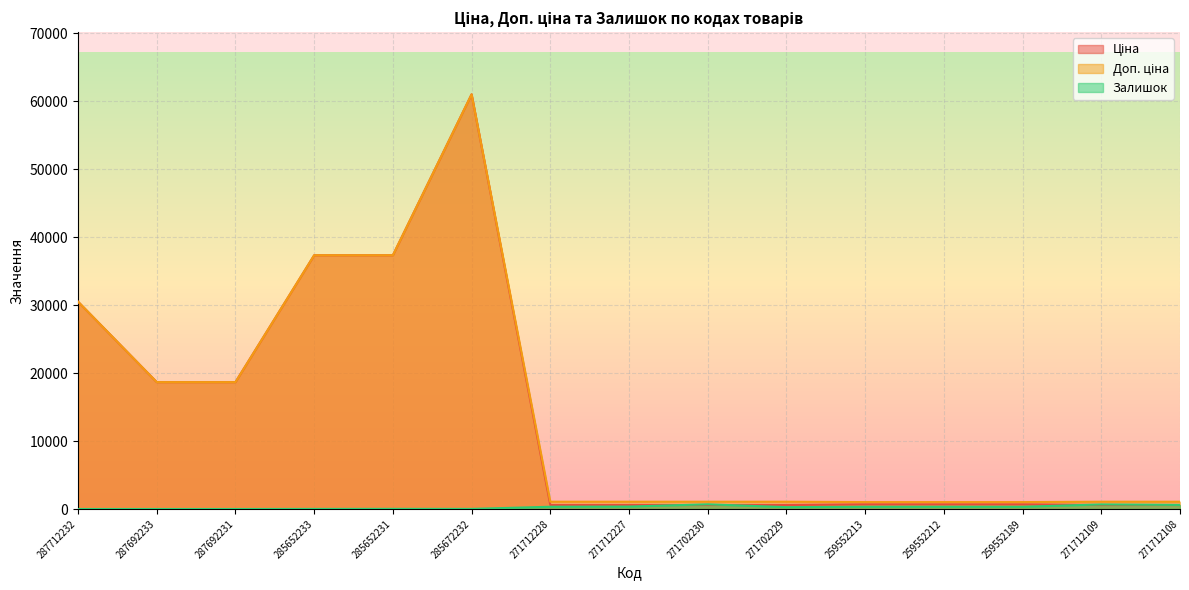

True or false: Доп. ціна and Ціна cross at least once.

False